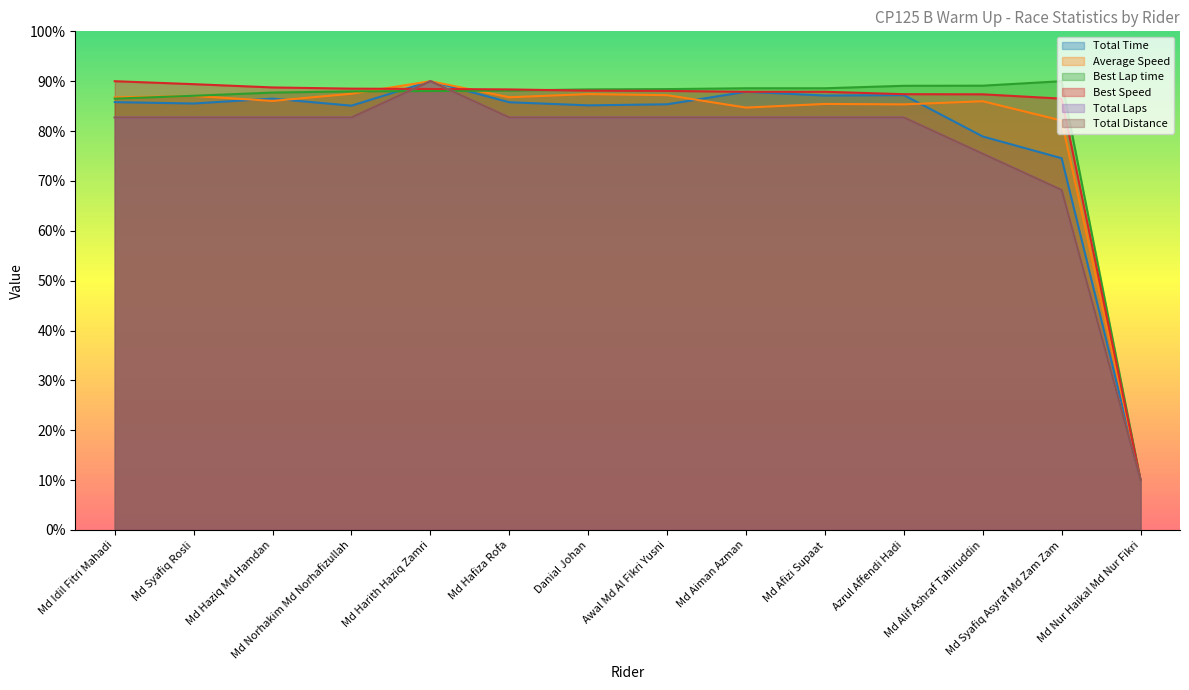

True or false: Total Distance and Total Time intersect in this chart.

False